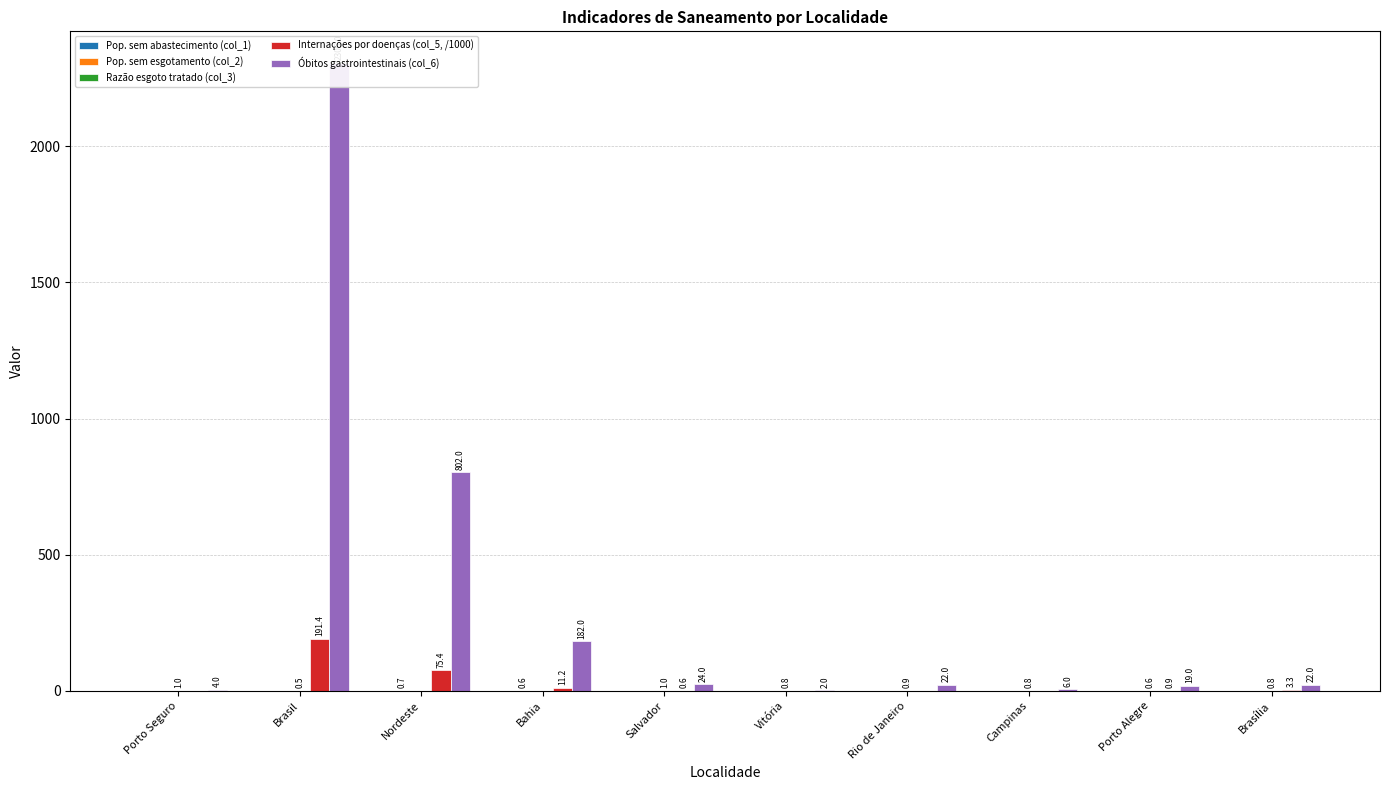

Between Rio de Janeiro and Brasília, which series saw the biggest shift?

Internações por doenças (col_5, /1000)